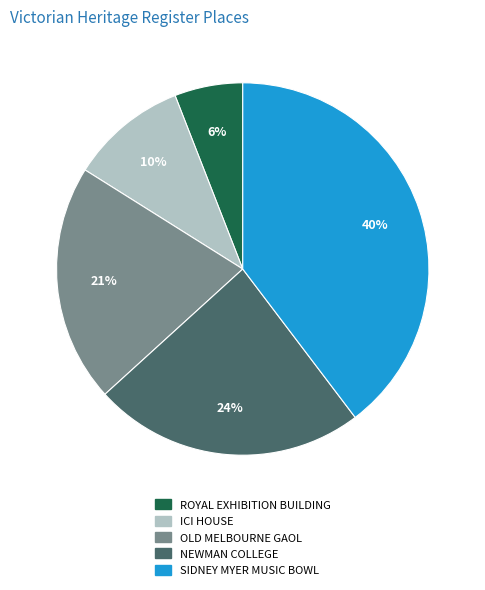

To the nearest percent, what portion does SIDNEY MYER MUSIC BOWL represent?

40%